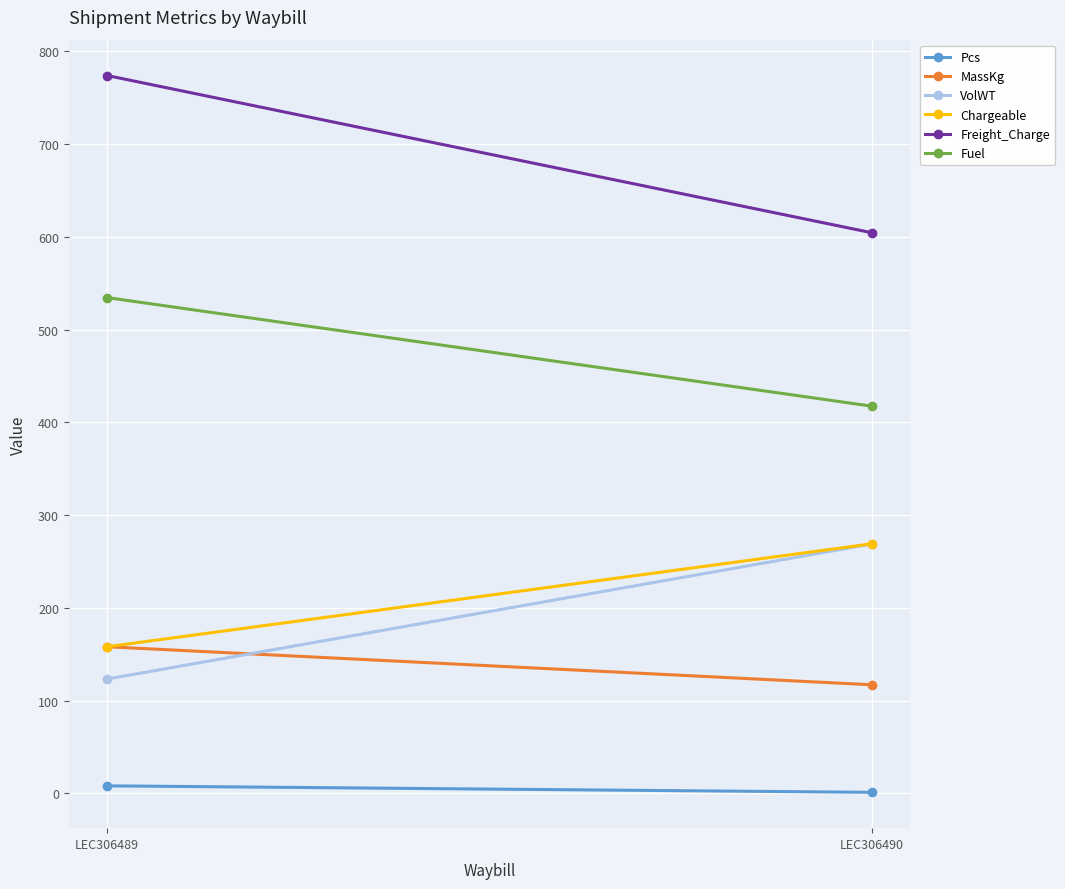

What are all the series names shown in the legend?

Pcs, MassKg, VolWT, Chargeable, Freight_Charge, Fuel